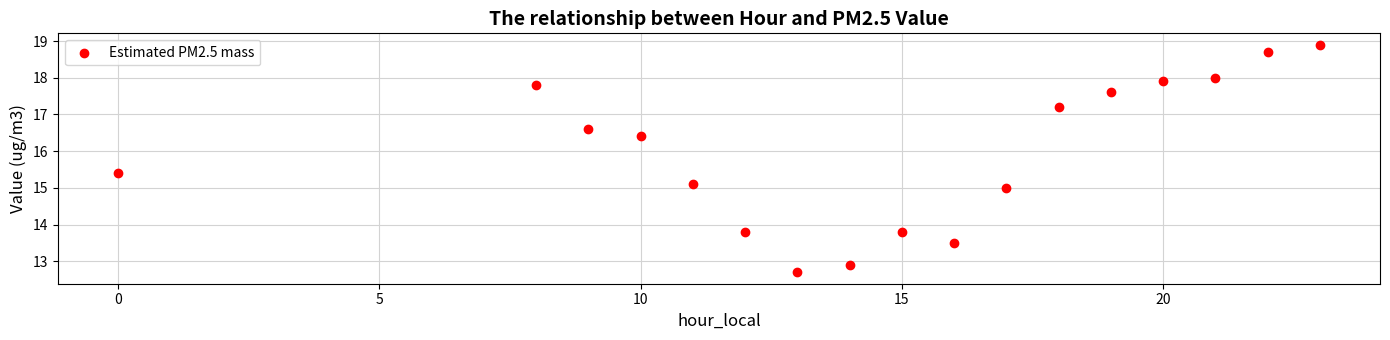

What is the range of X values (max minus min)?

23.0